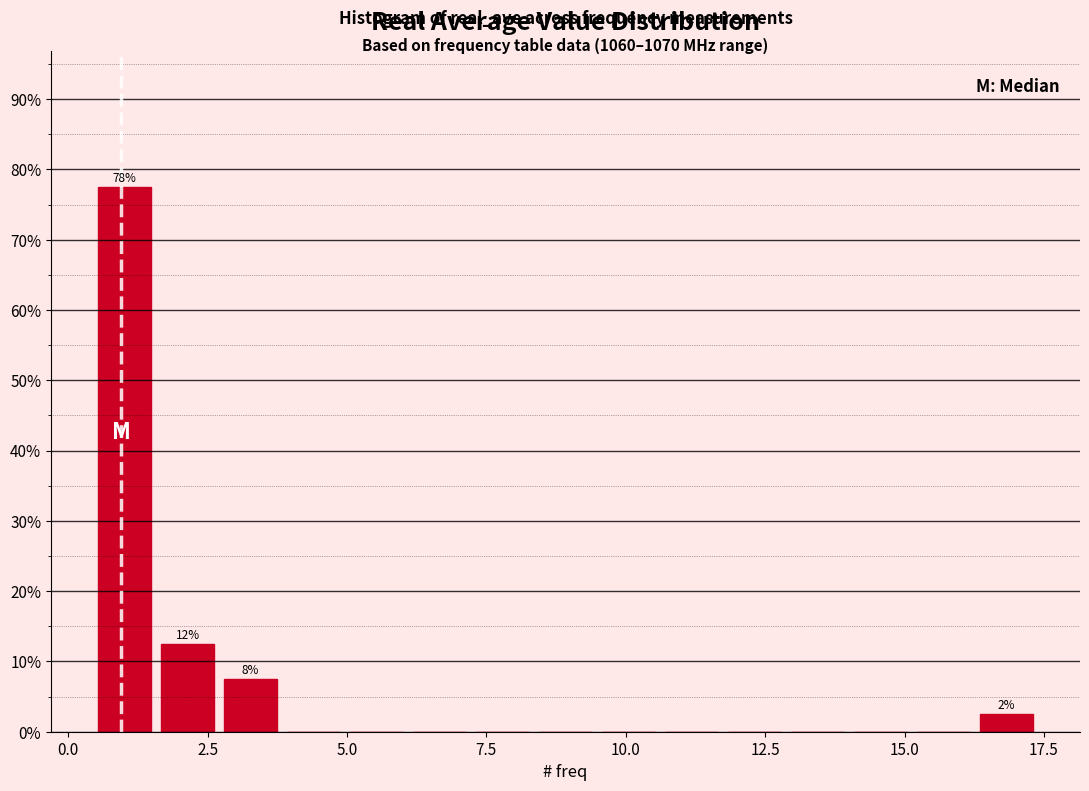

Read against the x-axis, roughly where is the centre of the tallest bar?

1.0